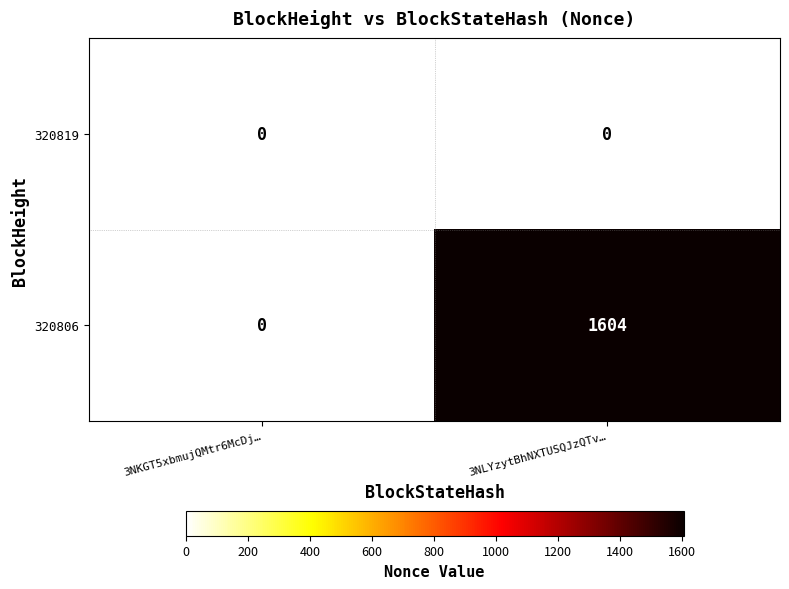

At which category is the sum across all series the highest?

3NLYzytBhNXTUSQJzQTv…